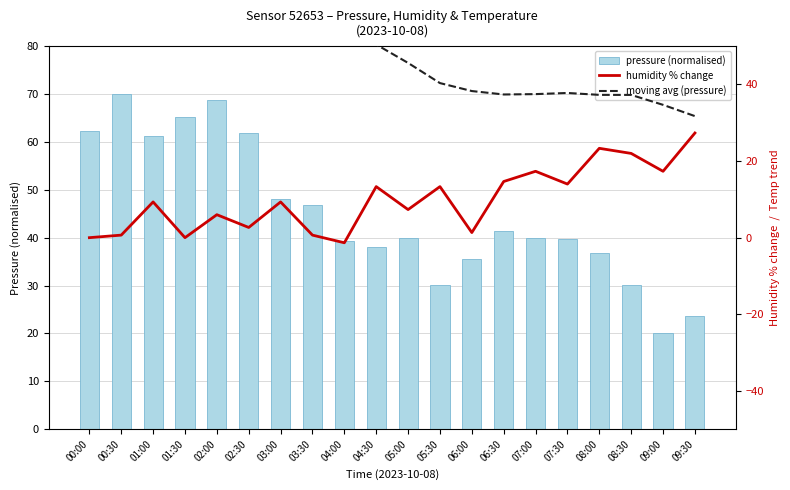

What are all the series names shown in the legend?

pressure (normalised), humidity % change, moving avg (pressure)